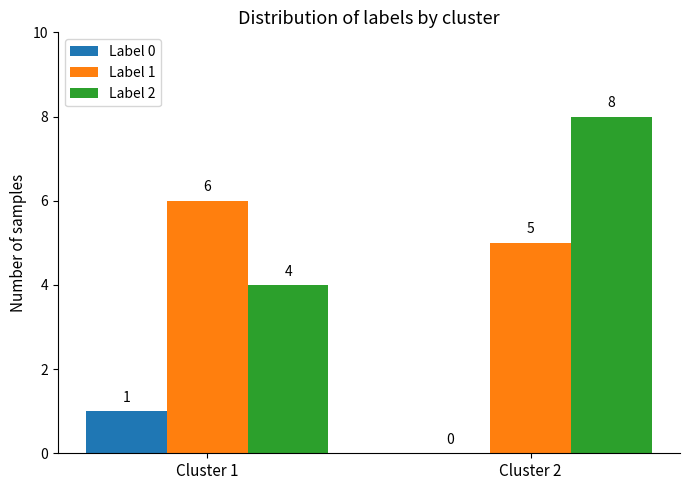

Between Cluster 1 and Cluster 2, which series saw the biggest shift?

Label 2